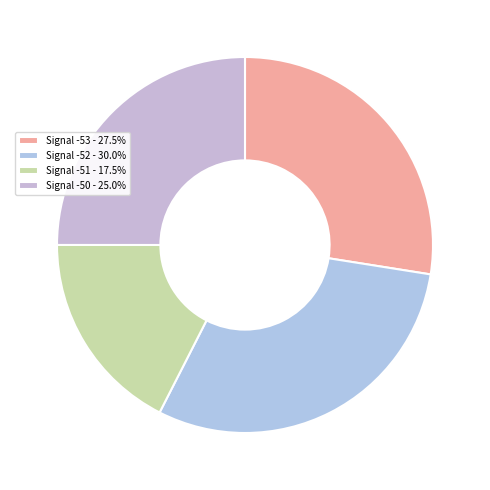

How many slices are in this pie chart?

4